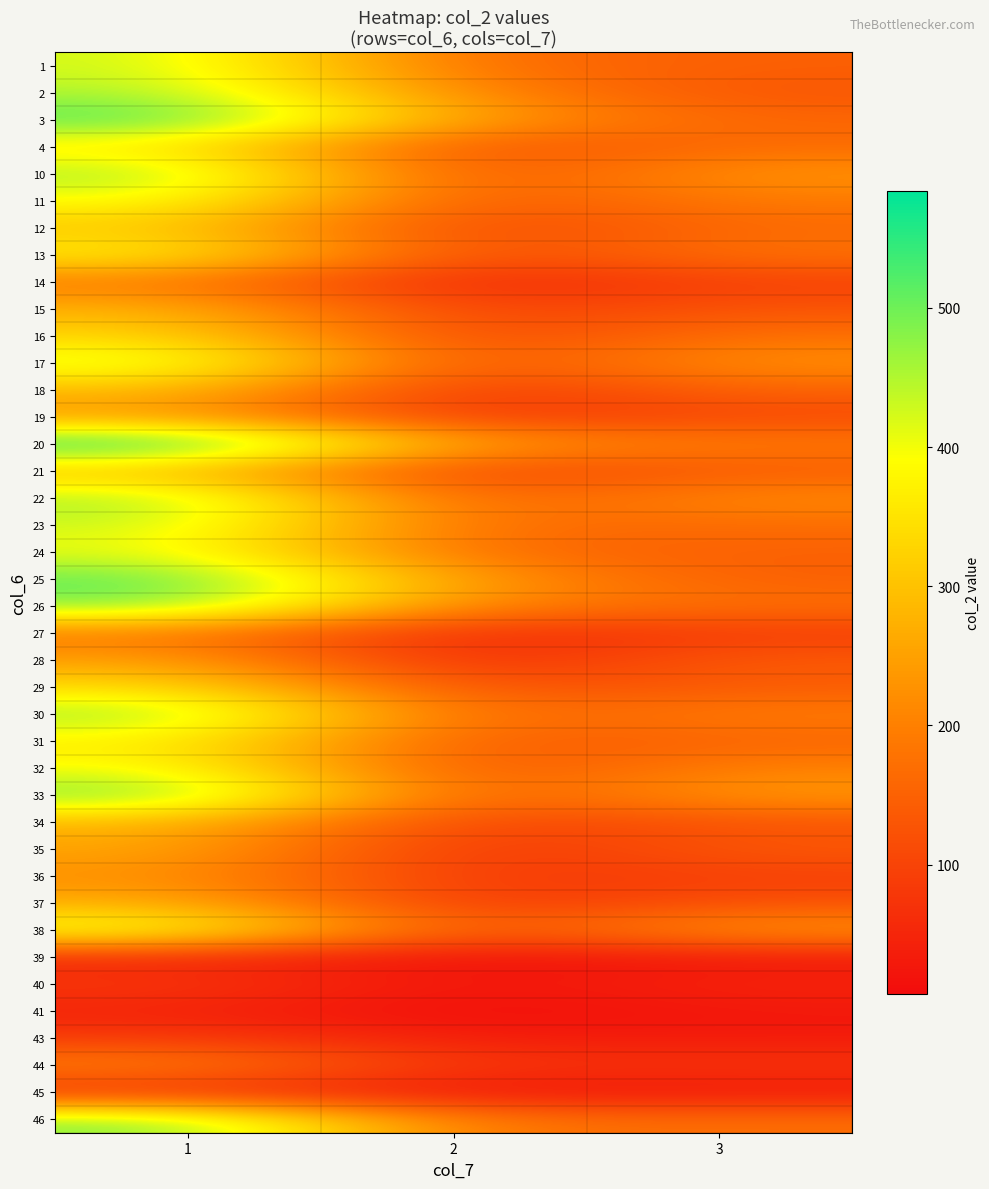

Reading left to right, extract all data points from this chart.

1: 1=432	2=164	3=147
2: 1=455	2=204	3=127
3: 1=534	2=252	3=157
4: 1=356	2=108	3=165
10: 1=470	2=113	3=235
11: 1=398	2=127	3=191
12: 1=312	2=93	3=164
13: 1=380	2=105	3=181
14: 1=187	2=44	3=94
15: 1=282	2=91	3=129
16: 1=332	2=93	3=175
17: 1=435	2=111	3=229
18: 1=292	2=74	3=153
19: 1=239	2=73	3=108
20: 1=584	2=245	3=192
21: 1=289	2=85	3=138
22: 1=468	2=139	3=219
23: 1=435	2=163	3=168
24: 1=409	2=160	3=148
25: 1=518	2=239	3=144
26: 1=496	2=201	3=173
27: 1=185	2=53	3=88
28: 1=252	2=51	3=140
29: 1=343	2=114	3=139
30: 1=477	2=152	3=197
31: 1=370	2=132	3=154
32: 1=400	2=115	3=204
33: 1=503	2=130	3=242
34: 1=283	2=95	3=124
35: 1=263	2=66	3=138
36: 1=226	2=80	3=93
37: 1=272	2=72	3=121
38: 1=423	2=112	3=239
39: 1=48	2=13	3=26
40: 1=84	2=21	3=49
41: 1=45	2=7	3=27
43: 1=86	2=34	3=31
44: 1=209	2=72	3=78
45: 1=57	2=18	3=23
46: 1=492	2=174	3=172